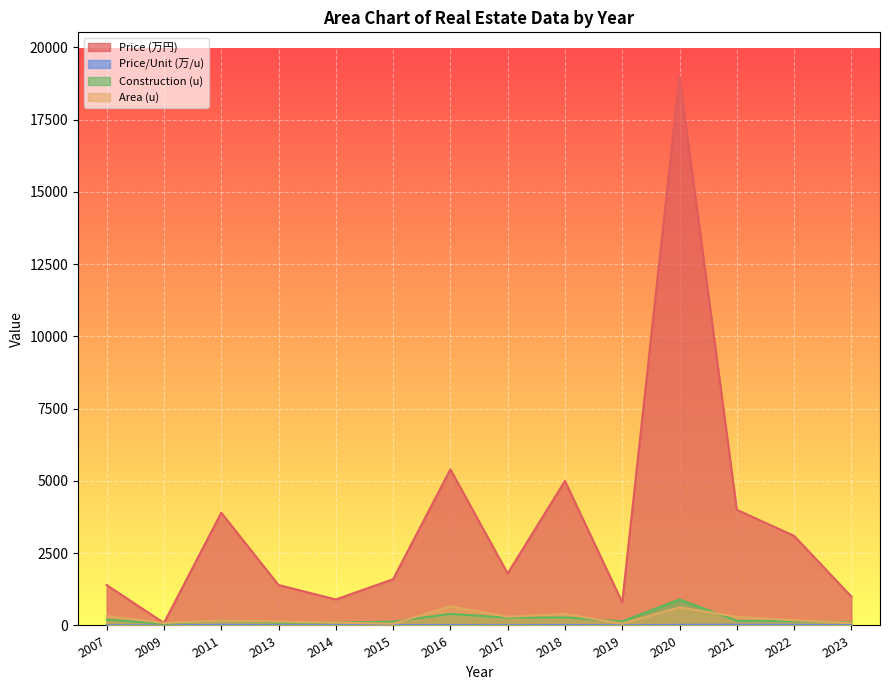

Reading right to left, transcribe all the data shown in this chart.

P_price: 1000.0	3100.0	4000.0	19000.0	800.0	5000.0	1800.0	5400.0	1600.0	900.0	1400.0	3900.0	86.0	1400.0
P_per_u: 8.7	21.4	25.0	21.1	5.7	16.7	6.7	13.5	10.7	9.0	7.4	23.6	1.4	7.0
kouji_u: 115.0	145.0	160.0	900.0	140.0	280.0	270.0	400.0	130.0	100.0	100.0	165.0	60.0	200.0
men_u: 90.0	180.0	300.0	630.0	65.0	400.0	300.0	660.0	60.0	100.0	135.0	165.0	86.0	330.0